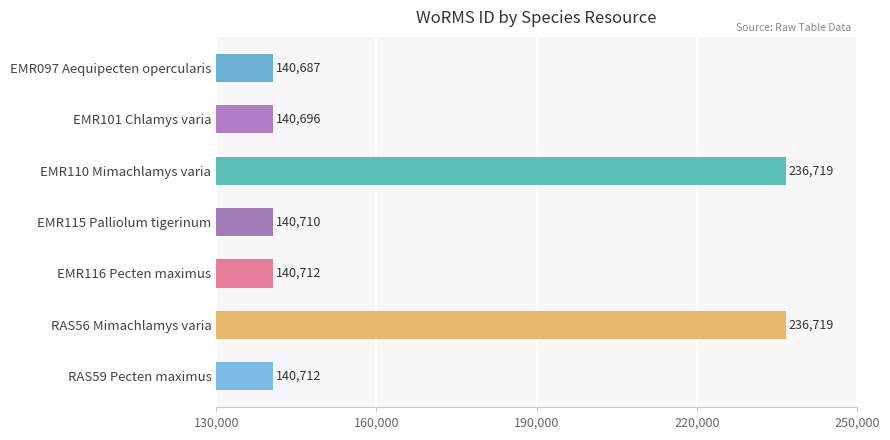

Is it true that the value at RAS59 Pecten maximus is 140712?

True